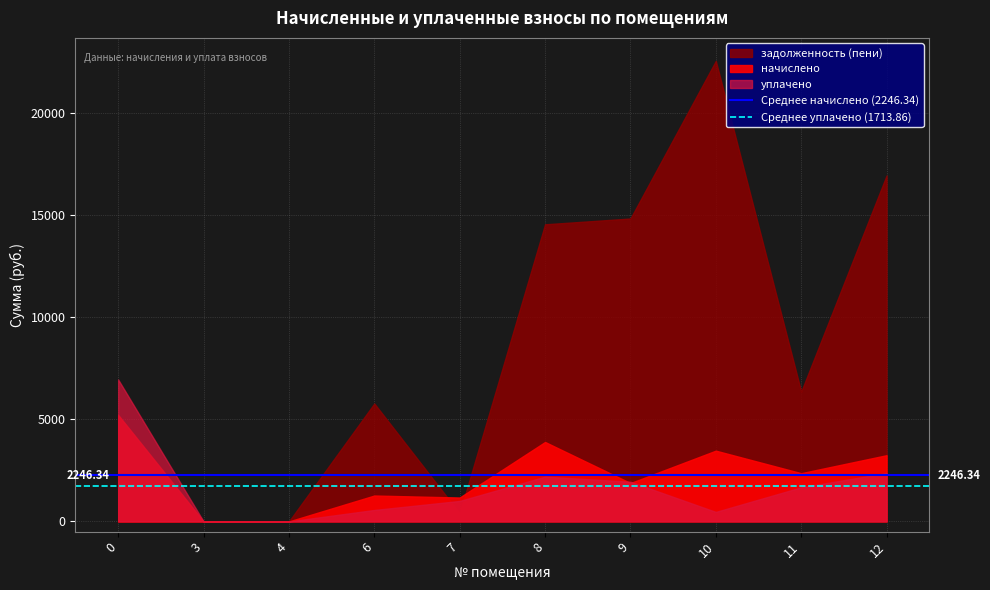

What value does the Среднее уплачено (1713.86) series have at 3?

1713.9